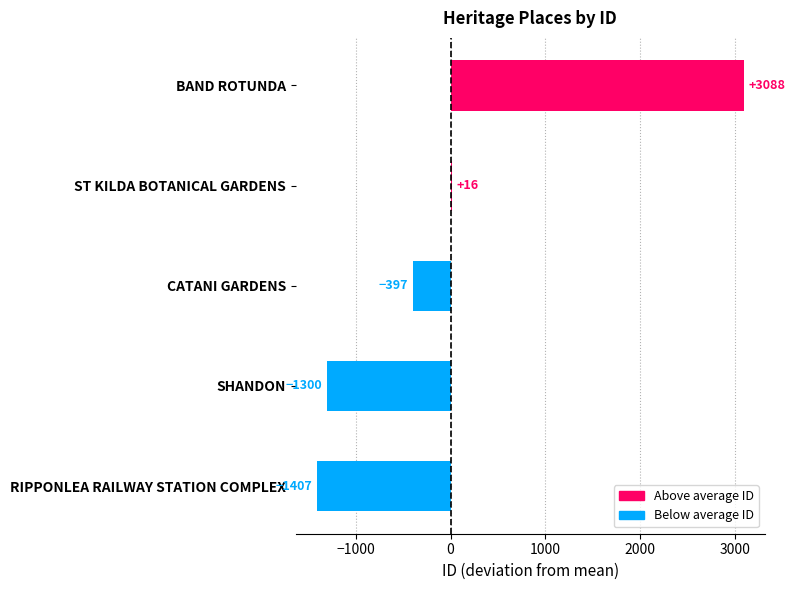

Which category has the highest value across all series?

BAND ROTUNDA